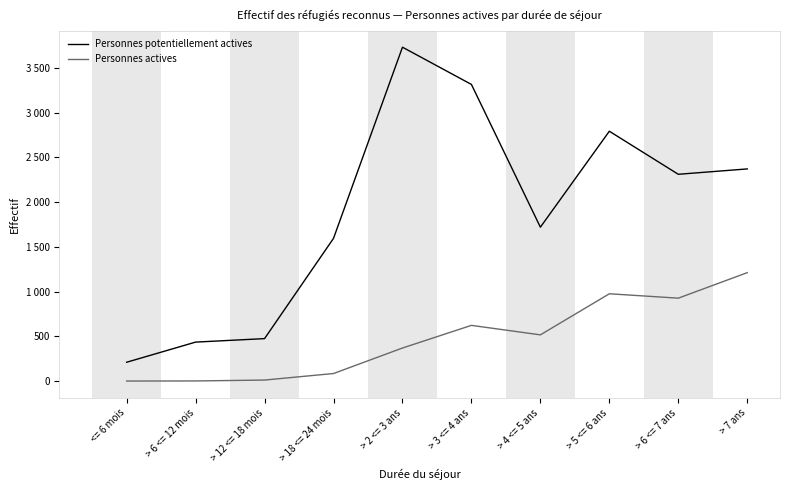

What is the sum of the Personnes actives values at > 6 <= 7 ans and > 2 <= 3 ans?

1297